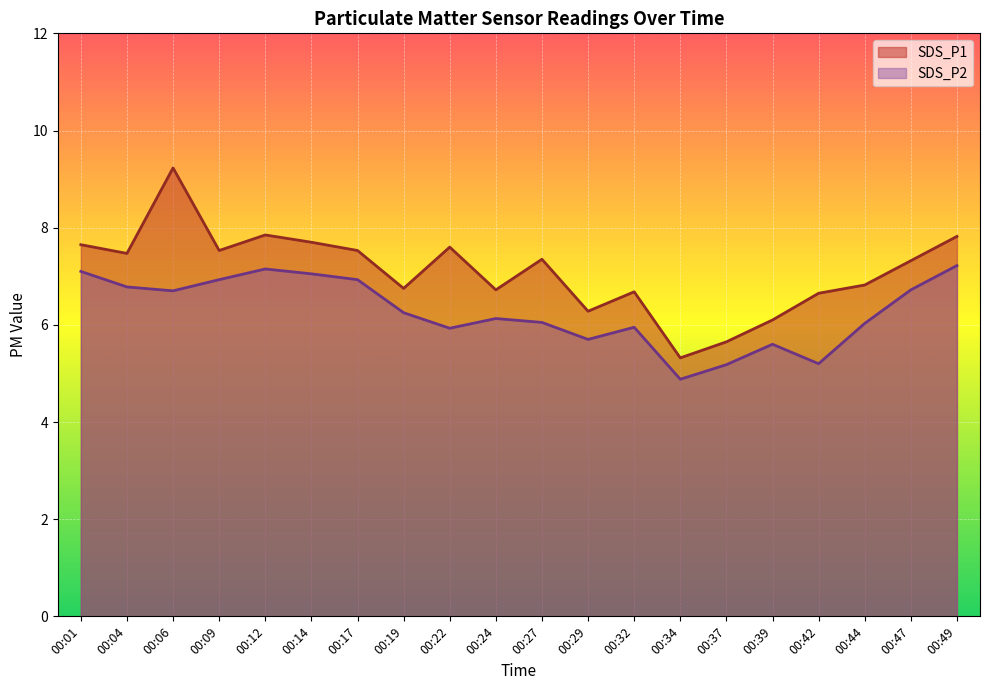

List the series in order of their peak value, highest first.

SDS_P1, SDS_P2